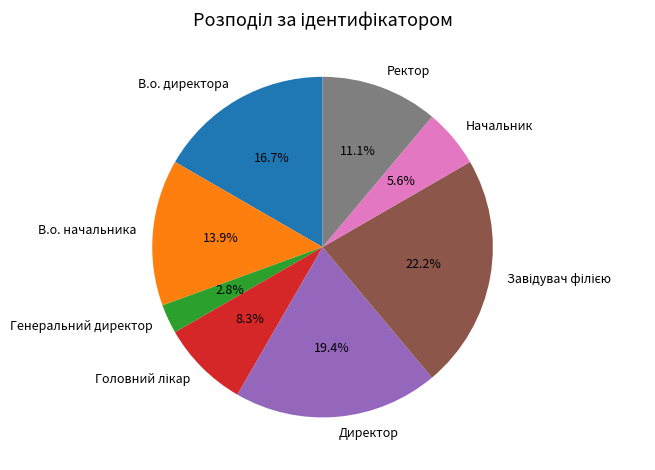

How many slices are in this pie chart?

8